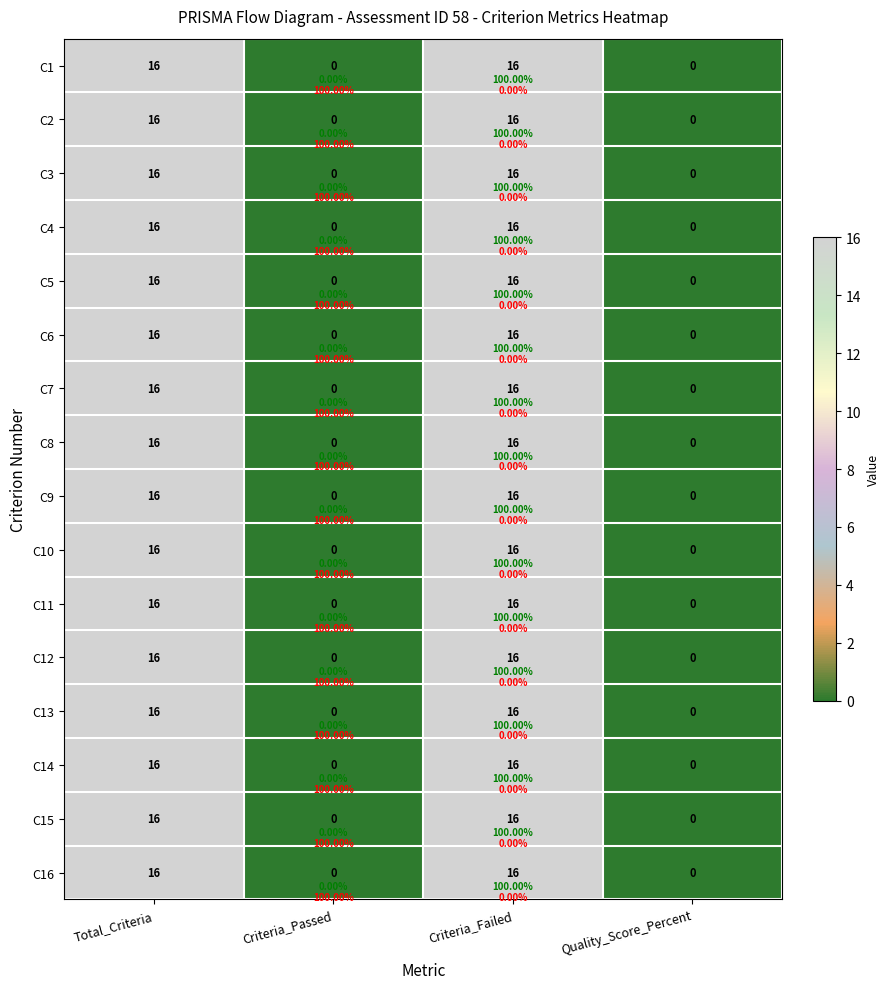

The value of C15 at Quality_Score_Percent is -6. True or false?

False